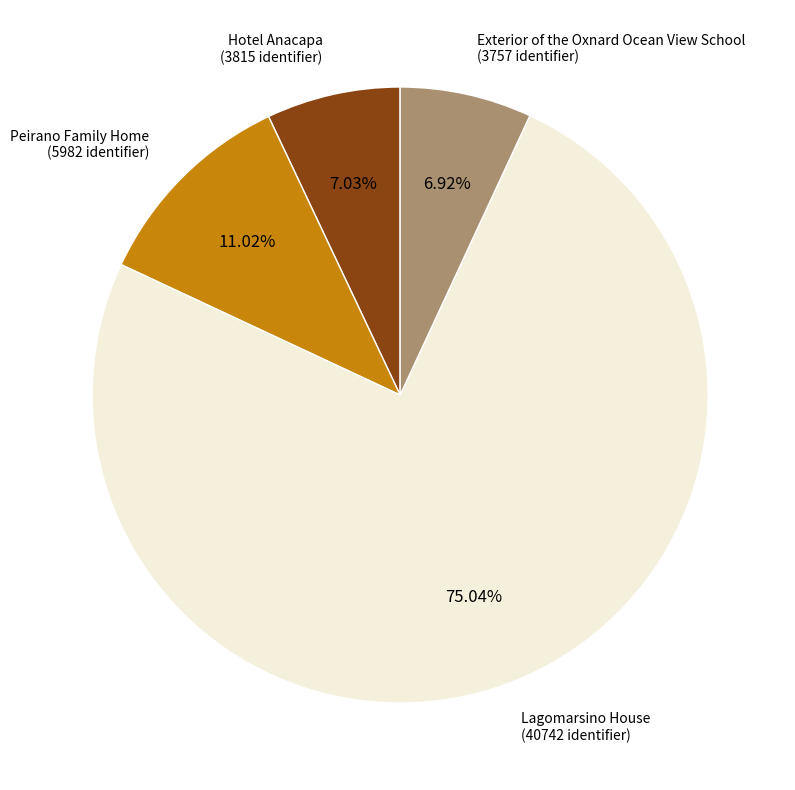

Between Peirano Family Home and Hotel Anacapa, which is larger?

Peirano Family Home